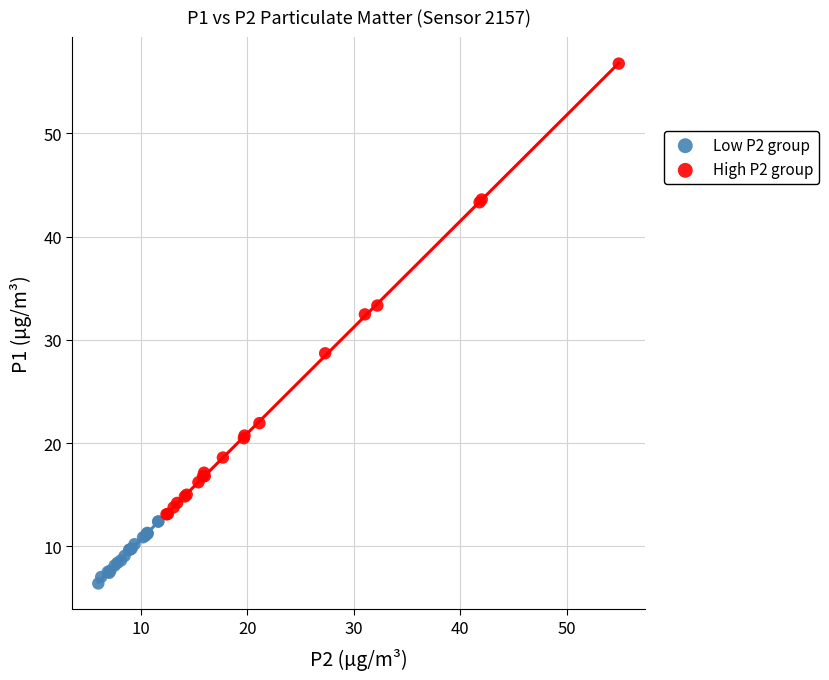

Which series reaches the minimum Y coordinate?

Low P2 group